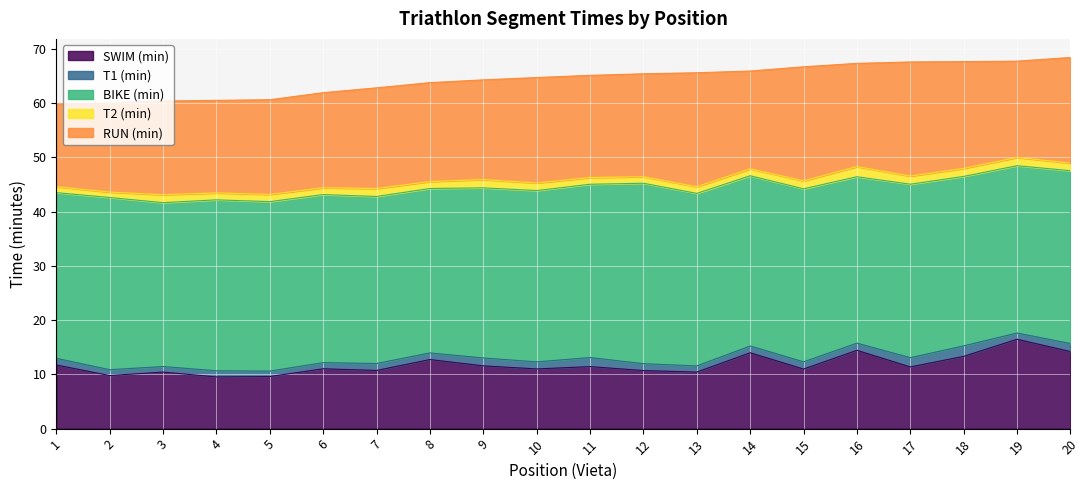

What is the greatest value displayed?

33.2